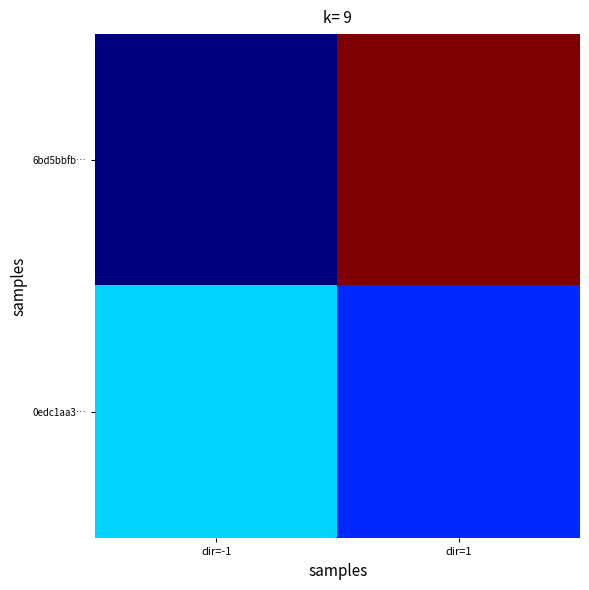

What is the difference between the highest and lowest values at dir=-1?

2